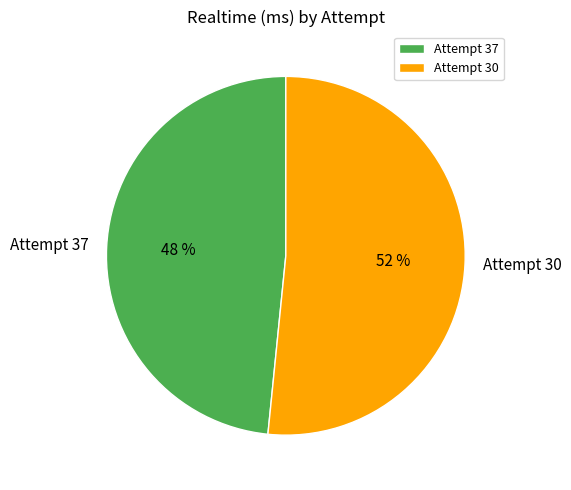

Is it true that Attempt 37 is 48% of the pie?

True